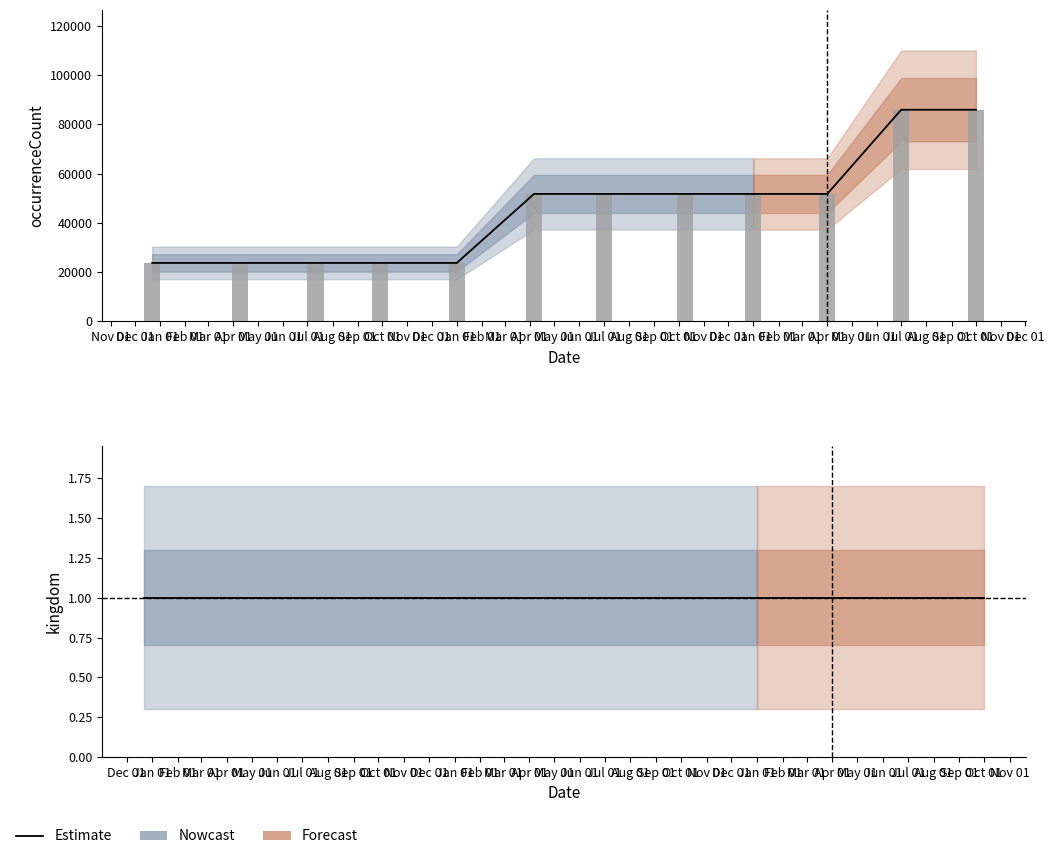

What position from the left is 2019-04-06?

6